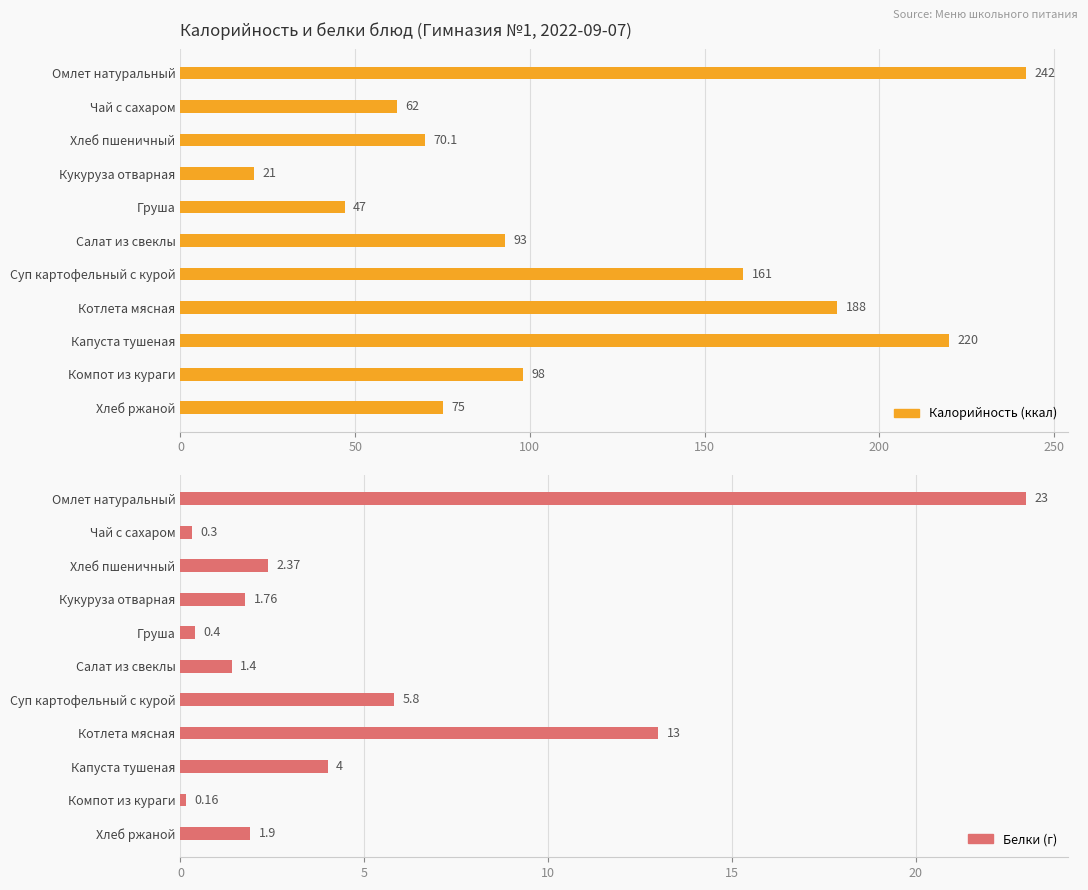

At how many categories does at least one series exceed 165?

3